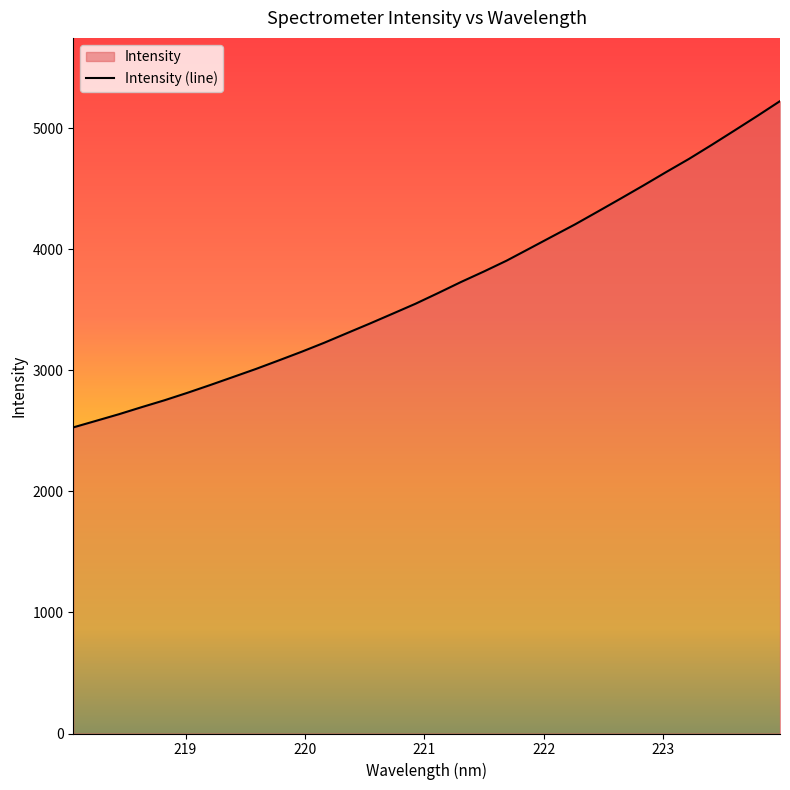

What is the greatest value displayed?

5225.6